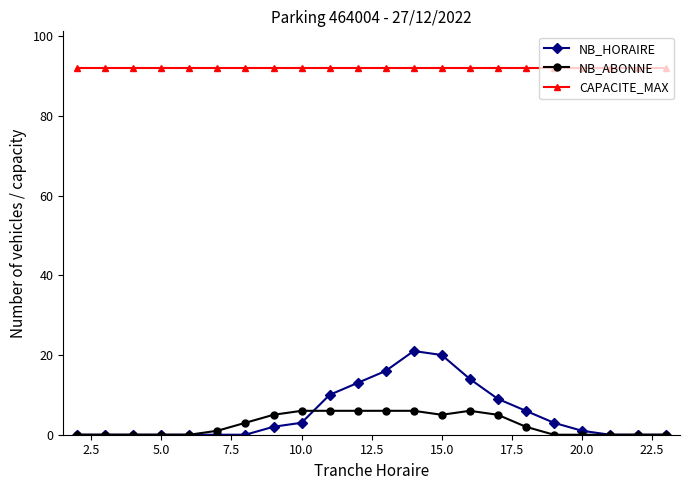

True or false: NB_ABONNE has more than 0 interior local peaks.

True